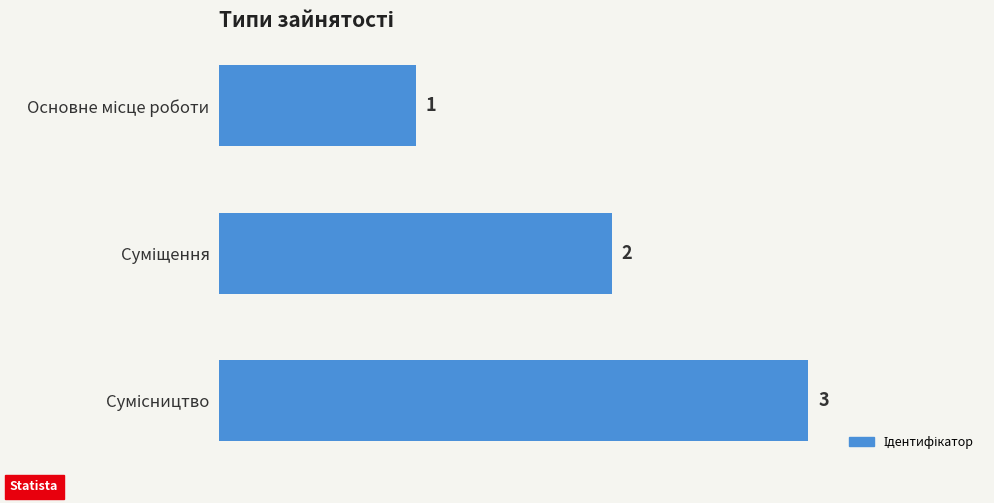

What is the average value?

2